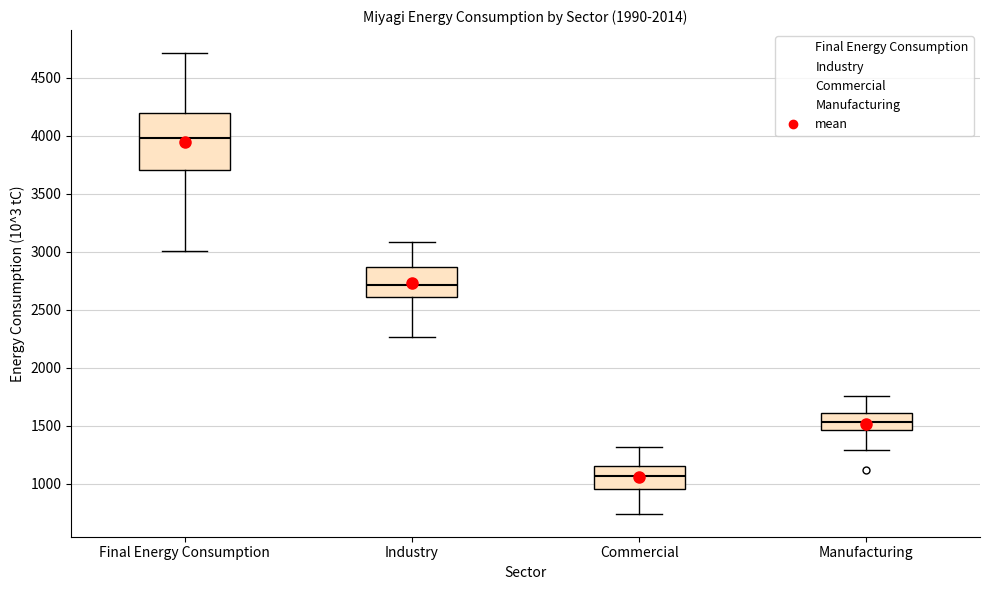

Reading left to right, read every box against the y-axis: the position of its median line, the range the box covers, and the ends of its whiskers. The values are not printed on the chart, so give them approximately, as read against the axis.

Final Energy Consumption: median 4000, box 3700 to 4200, whiskers 3000 to 4700
Industry: median 2700, box 2600 to 2850, whiskers 2250 to 3100
Commercial: median 1050, box 950 to 1150, whiskers 750 to 1300
Manufacturing: median 1550, box 1450 to 1600, whiskers 1300 to 1750